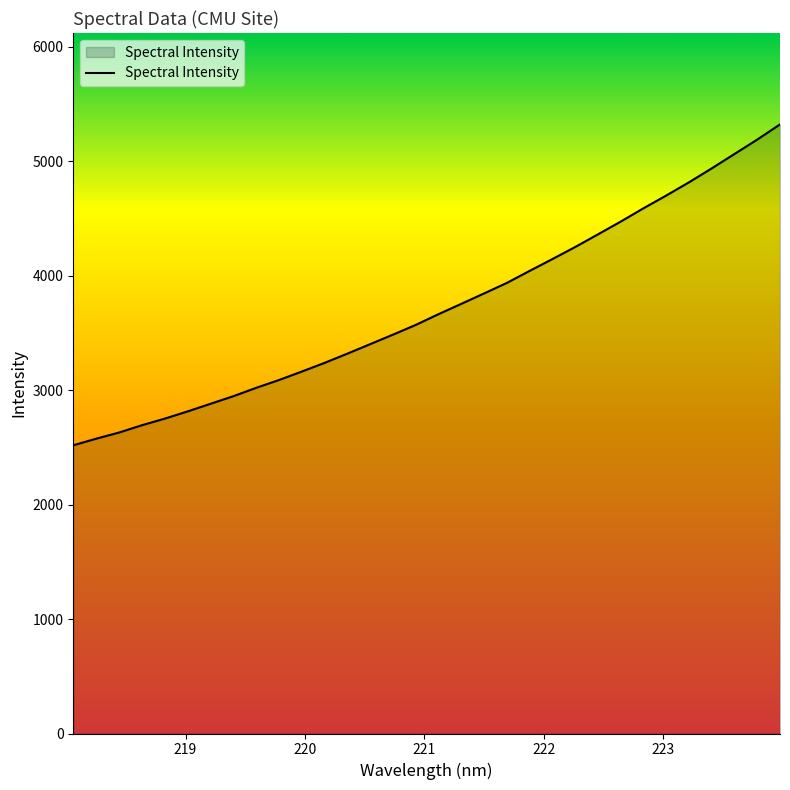

What is the difference between the maximum and minimum values?

2803.2